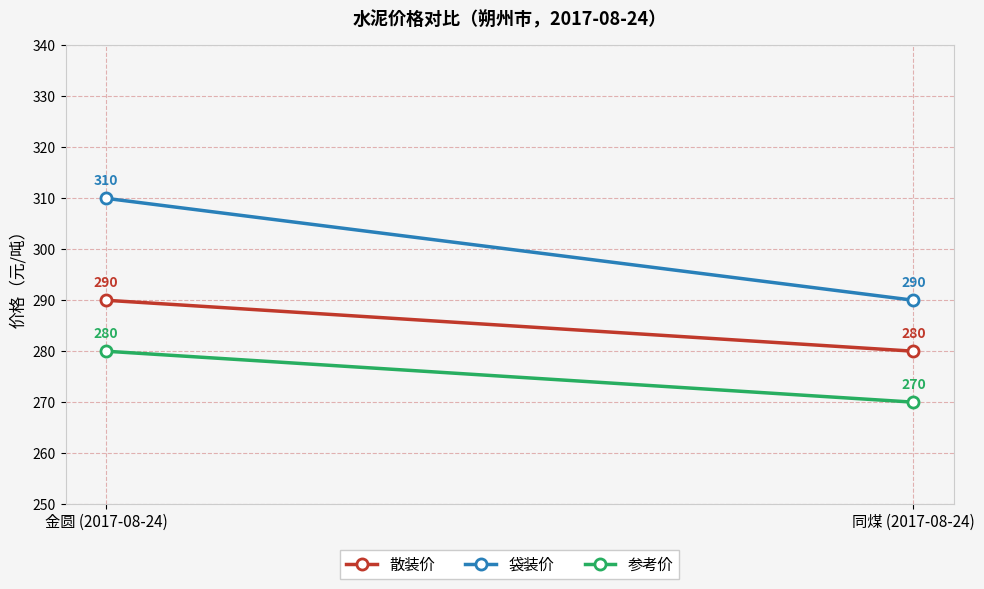

Is it true that 参考价 equals 414 at 同煤 (2017-08-24)?

False